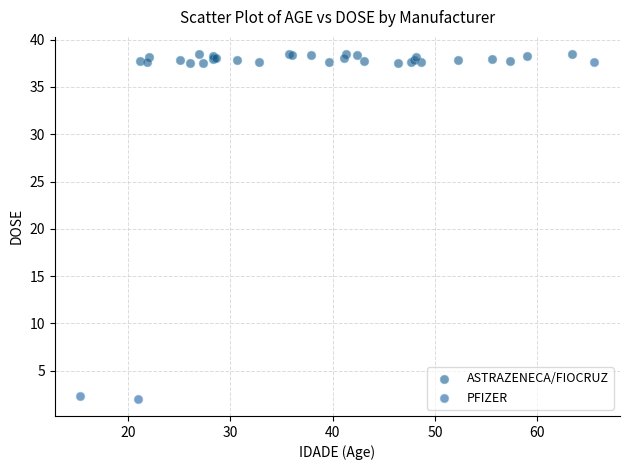

Which series contains the lowest Y value?

PFIZER